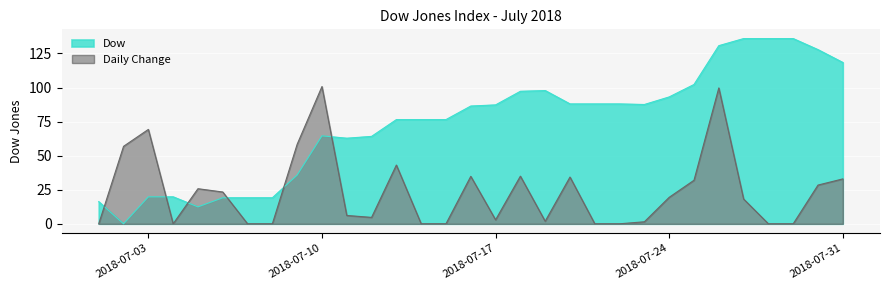

How many data points are less than 86?

15